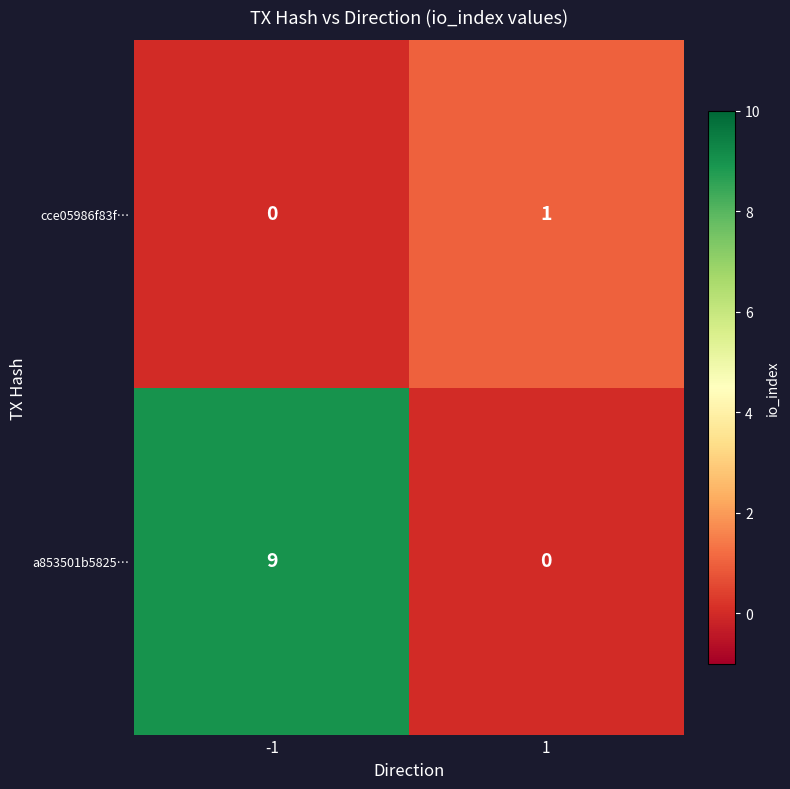

At -1, list the series in order from smallest to largest.

cce05986f83f…, a853501b5825…